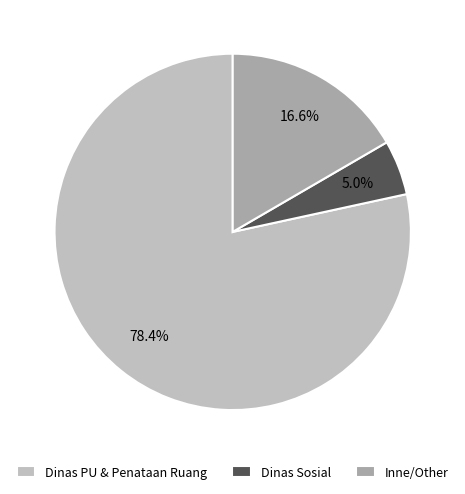

Does any single category account for the majority?

Yes